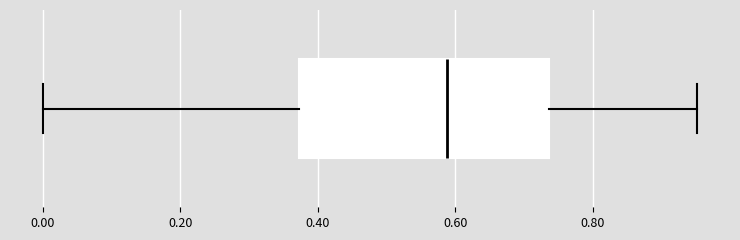

Transcribe this box plot: give where the median line is, the range the box spans, and where the two whiskers end, as read against the x-axis. The values are not printed on the chart, so give them approximately, as read against the axis.

median 0.58, box 0.38 to 0.74, whiskers 0.00 to 0.96